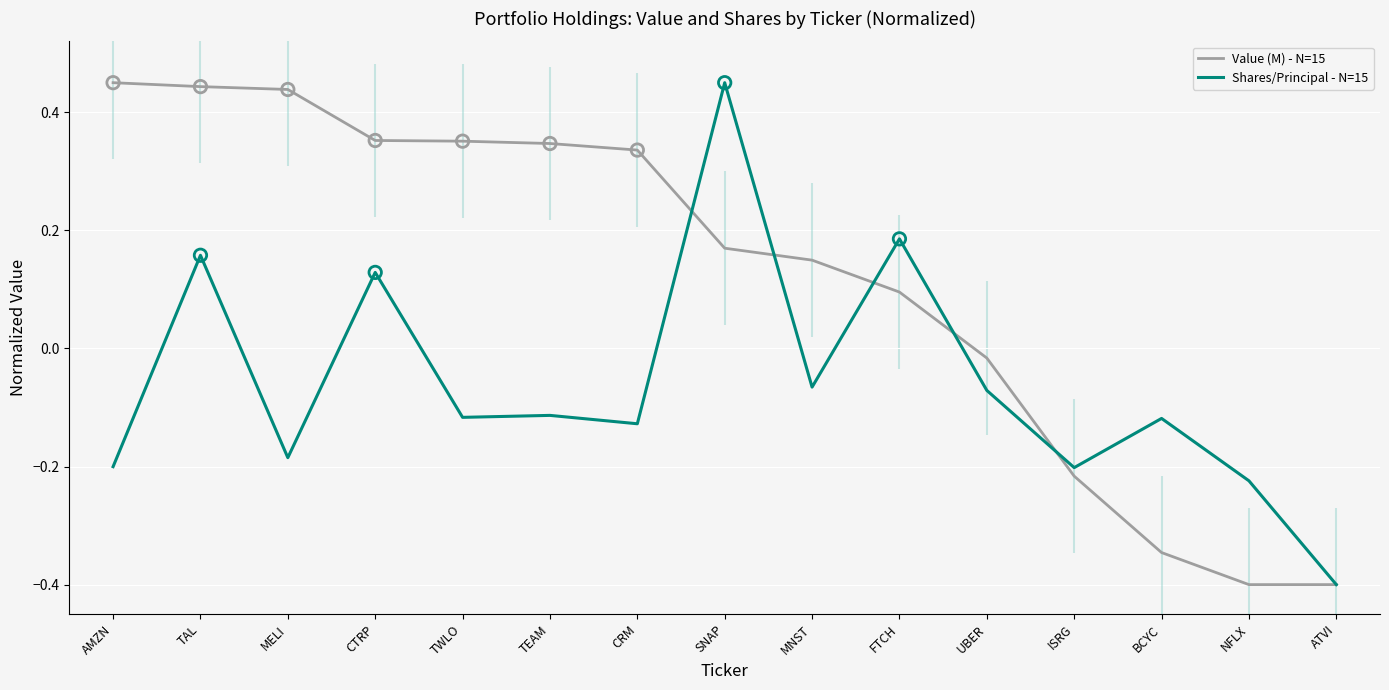

At which category is the sum across all series the highest?

SNAP